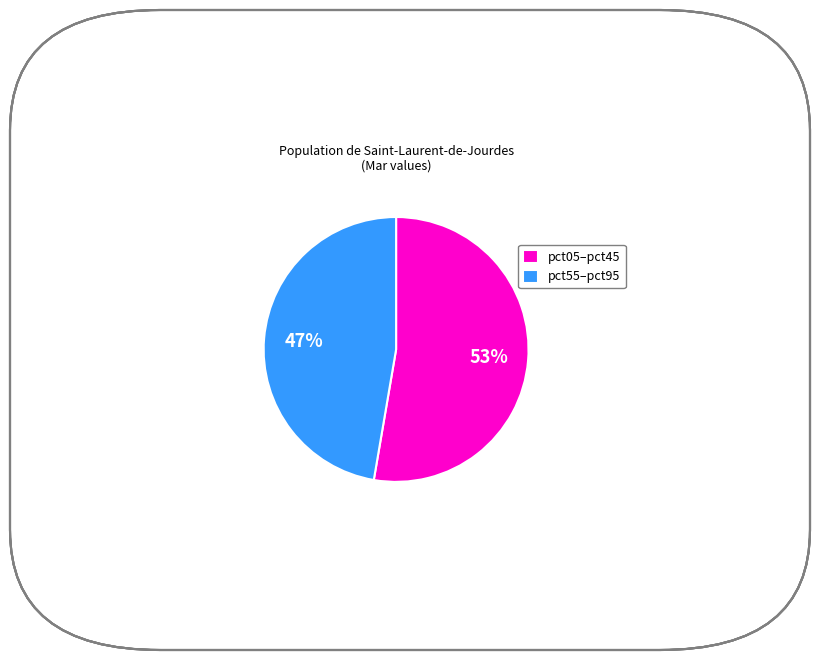

What percentage is the pct05–pct45 slice, to the nearest percent?

53%